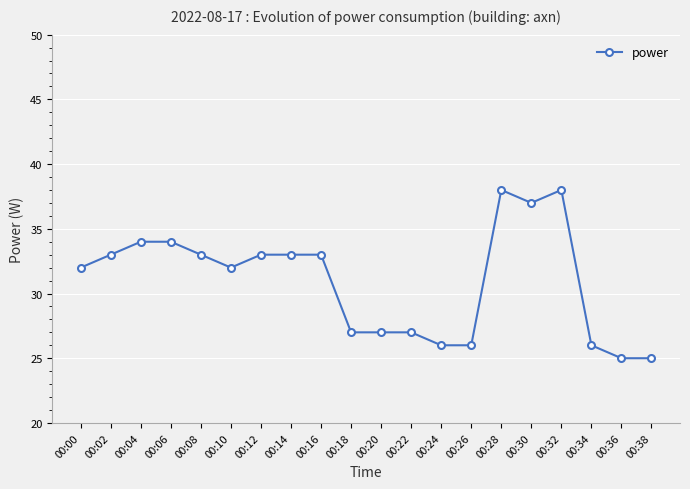

Reading left to right, list all the values displayed in this chart.

32	33	34	34	33	32	33	33	33	27	27	27	26	26	38	37	38	26	25	25